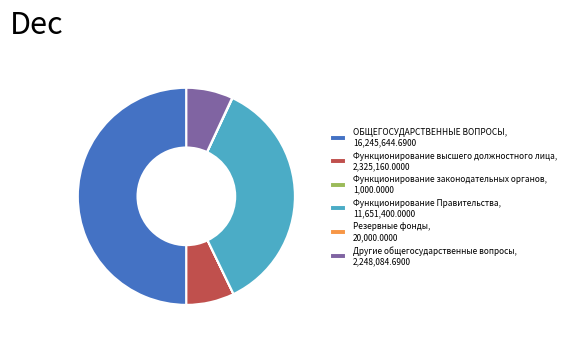

Is it true that Другие общегосударственные вопросы is 7% of the pie?

True